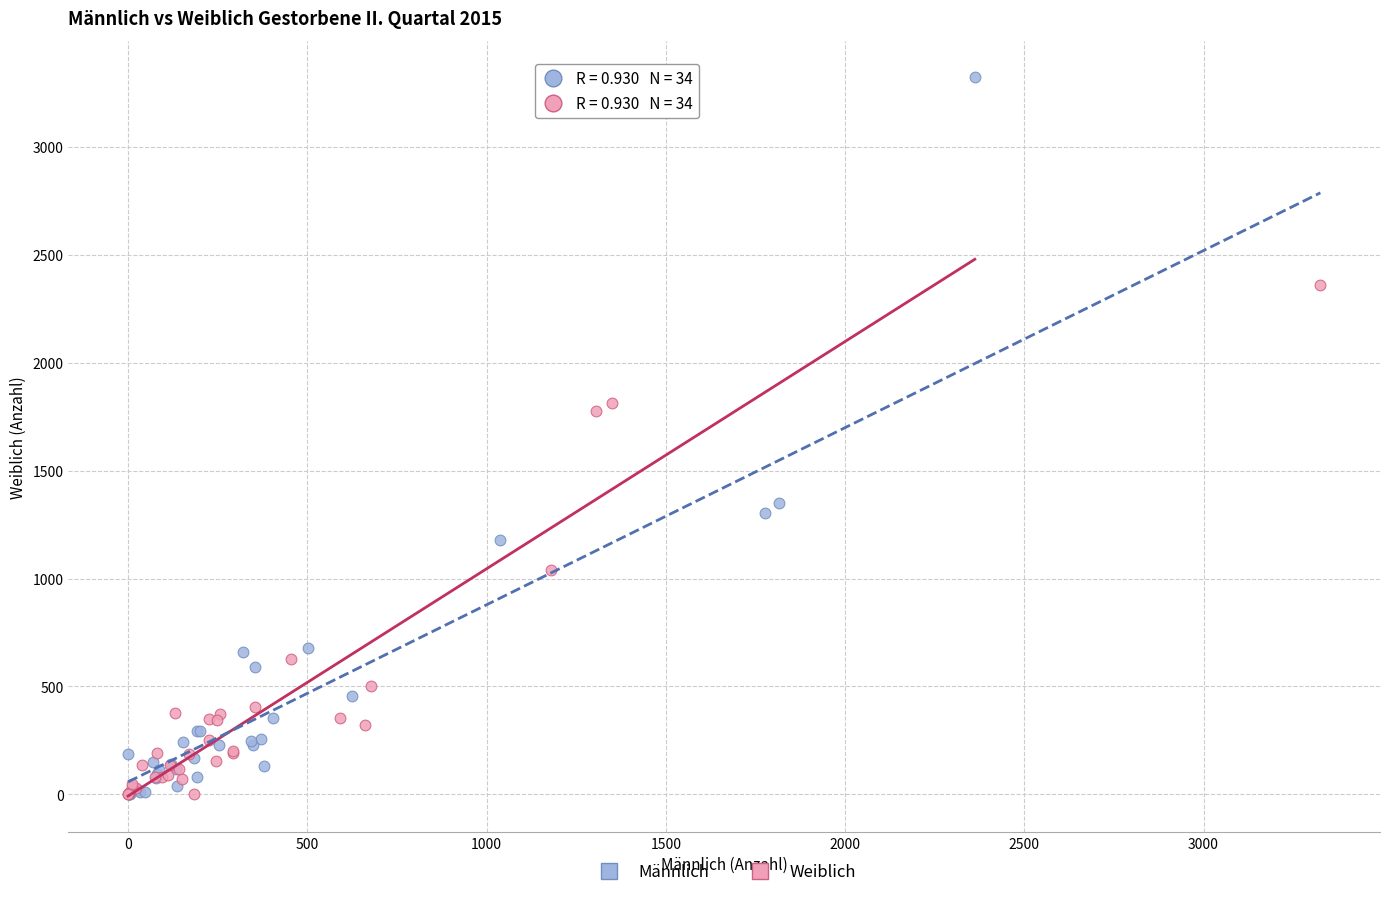

Which series contains the highest Y value?

Männlich